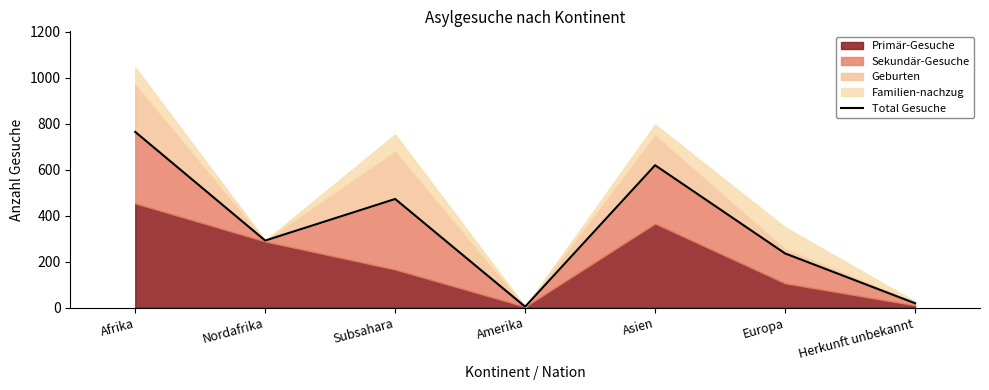

How many points are higher than both their immediate neighbors (excluding endpoints)?

2